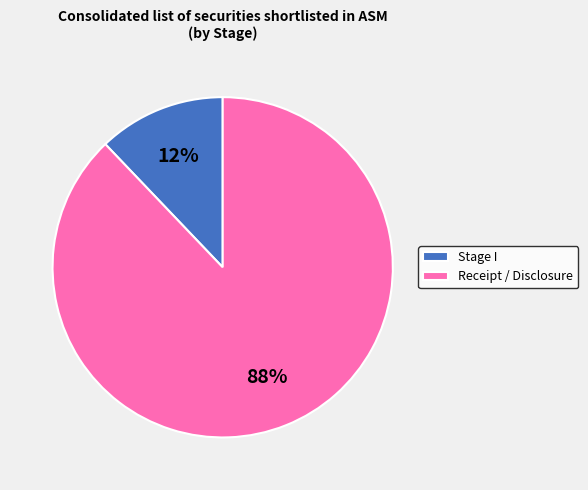

To the nearest percent, what percentage of the pie is Stage I?

12%